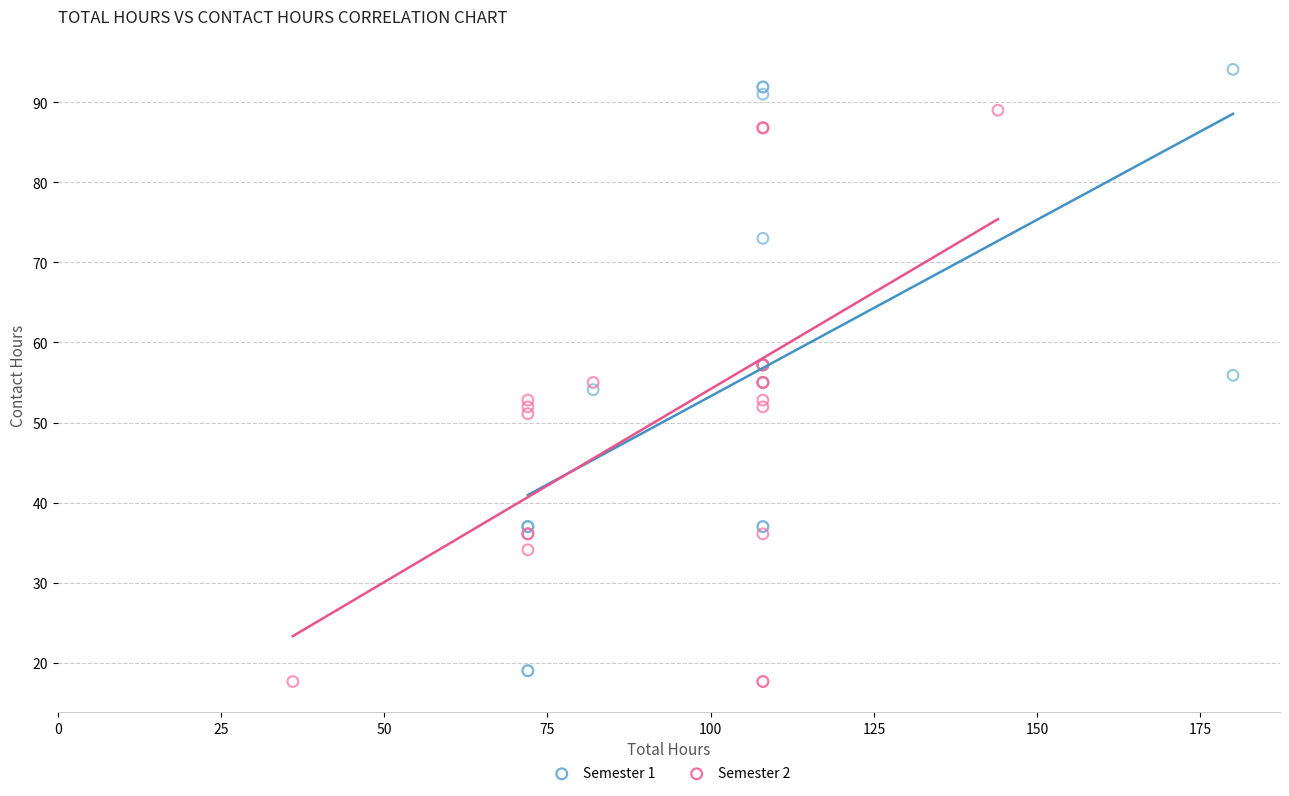

Which series contains the highest Y value?

Semester 1